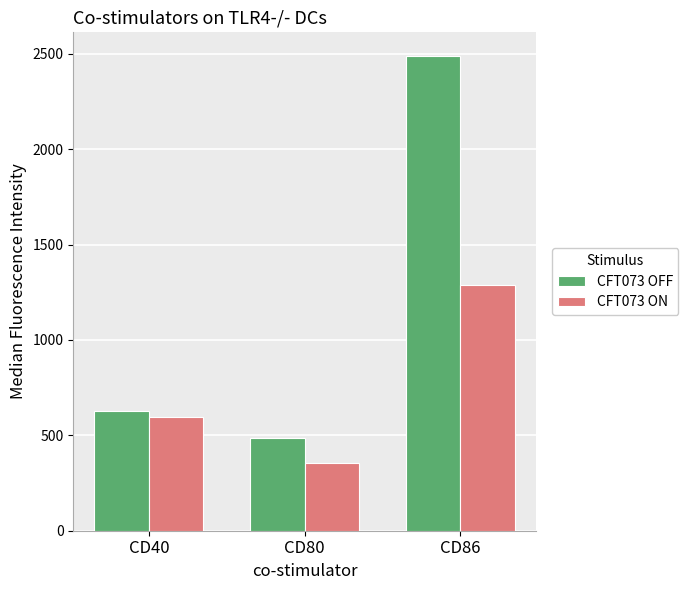

At which label is CFT073 OFF closest to 1487?

CD40